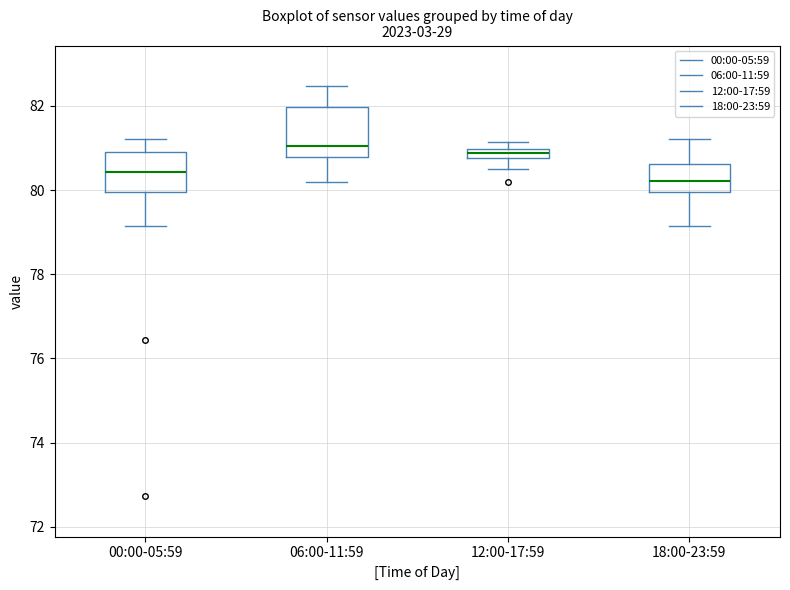

Which box is the tallest, from its lower edge to its upper edge?

06:00-11:59